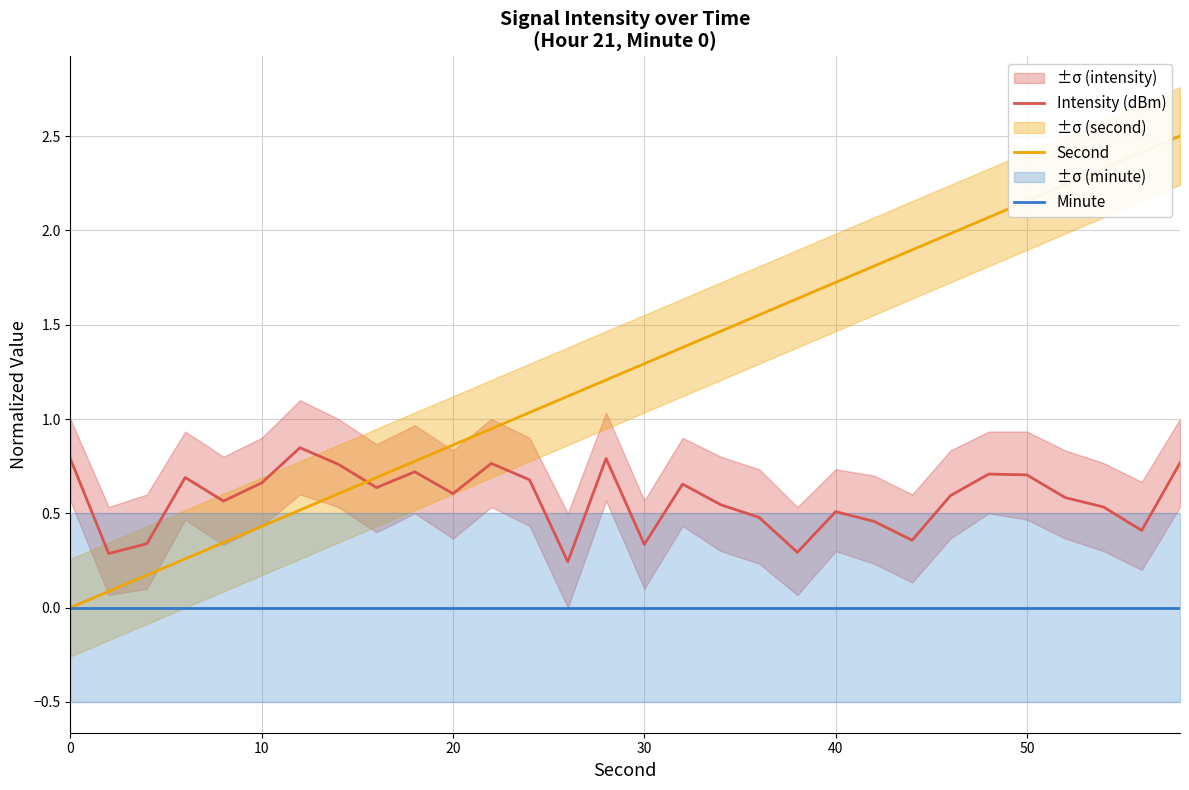

The value of Intensity (dBm) at 10 is 1.0. True or false?

False